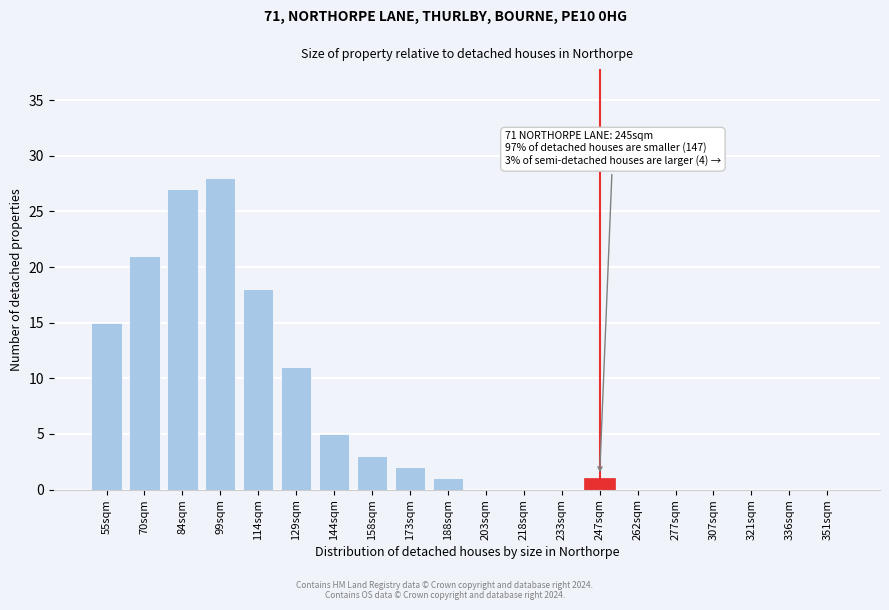

Reading right to left, transcribe all the data shown in this chart.

351sqm=0	336sqm=0	321sqm=0	307sqm=0	277sqm=0	262sqm=0	247sqm=1	233sqm=0	218sqm=0	203sqm=0	188sqm=1	173sqm=2	158sqm=3	144sqm=5	129sqm=11	114sqm=18	99sqm=28	84sqm=27	70sqm=21	55sqm=15